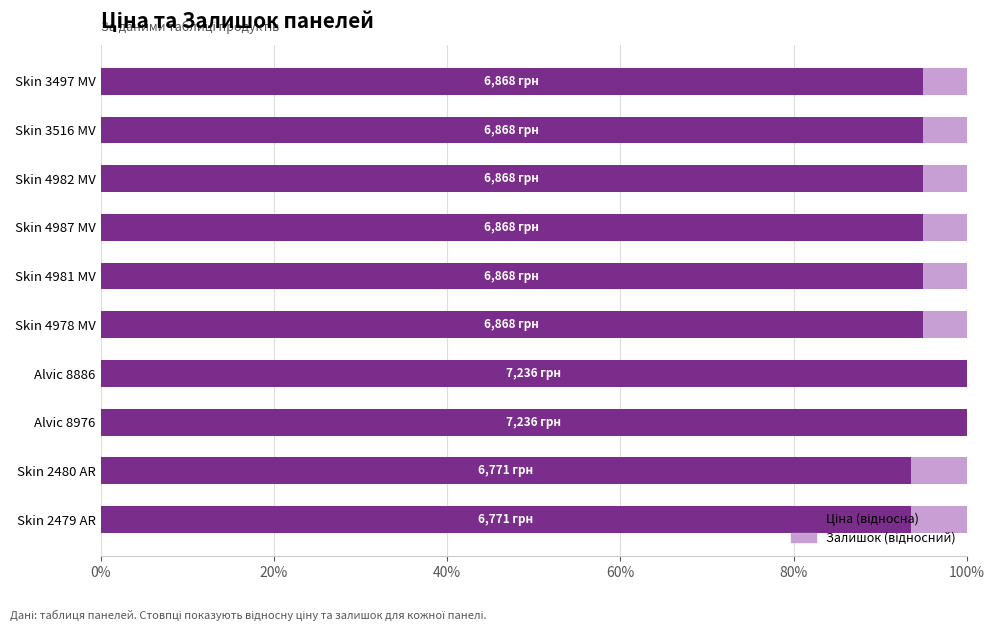

What is the total value across all series at Skin 2479 AR?

100.0